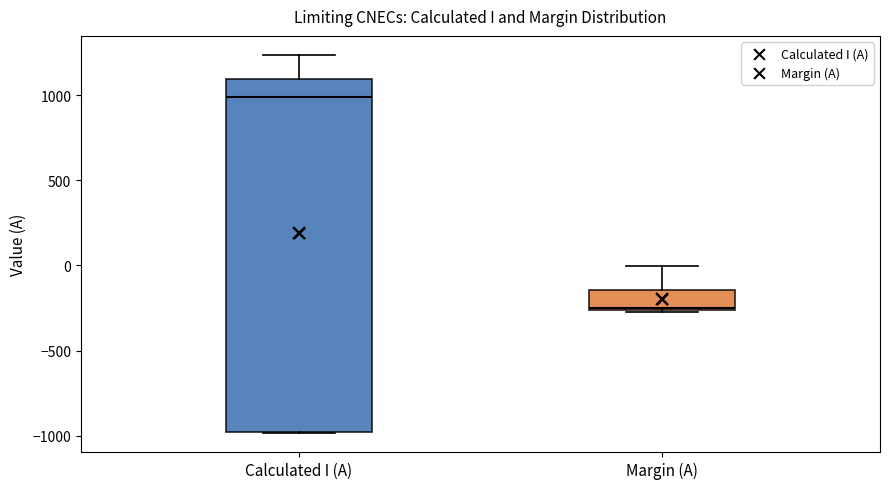

Reading left to right, read every box against the y-axis: the position of its median line, the range the box covers, and the ends of its whiskers. The values are not printed on the chart, so give them approximately, as read against the axis.

Calculated I (A): median 1000, box -1000 to 1100, whiskers -1000 to 1250
Margin (A): median -250, box -250 to -150, whiskers -250 to 0